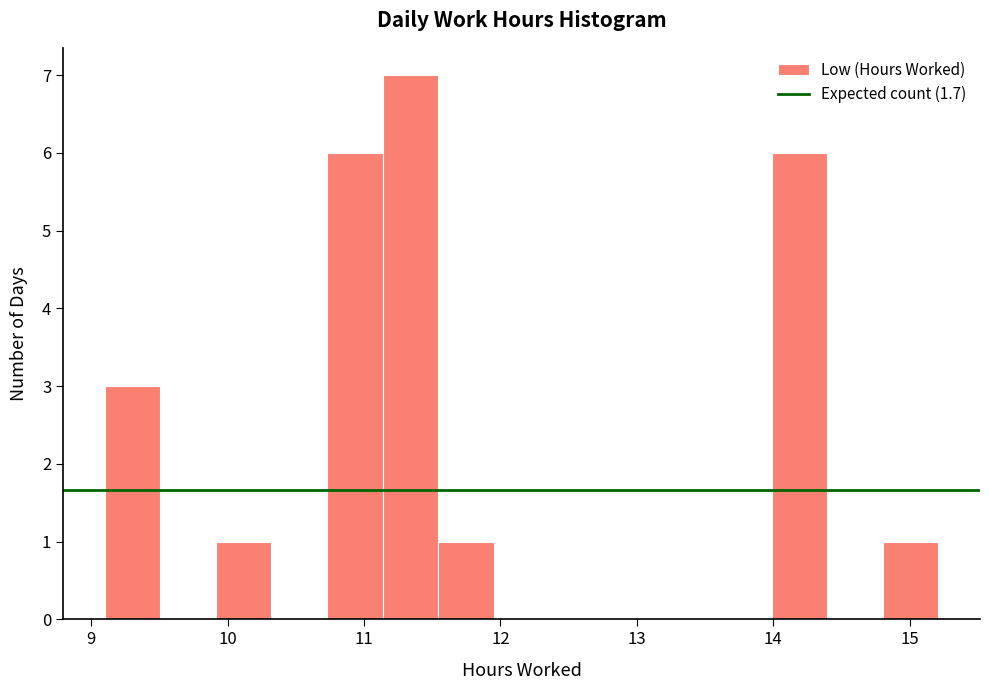

Reading left to right, list every bar in this chart as the range it spans on the x-axis followed by its height. Neither the bar edges nor the heights are printed on the chart, so give them approximately, as read against the axes.

9.1 to 9.5: 3
9.5 to 9.9: 0
9.9 to 10.3: 1
10.3 to 10.7: 0
10.7 to 11.1: 6
11.1 to 11.5: 7
11.5 to 12.0: 1
12.0 to 12.4: 0
12.4 to 12.8: 0
12.8 to 13.2: 0
13.2 to 13.6: 0
13.6 to 14.0: 0
14.0 to 14.4: 6
14.4 to 14.8: 0
14.8 to 15.2: 1